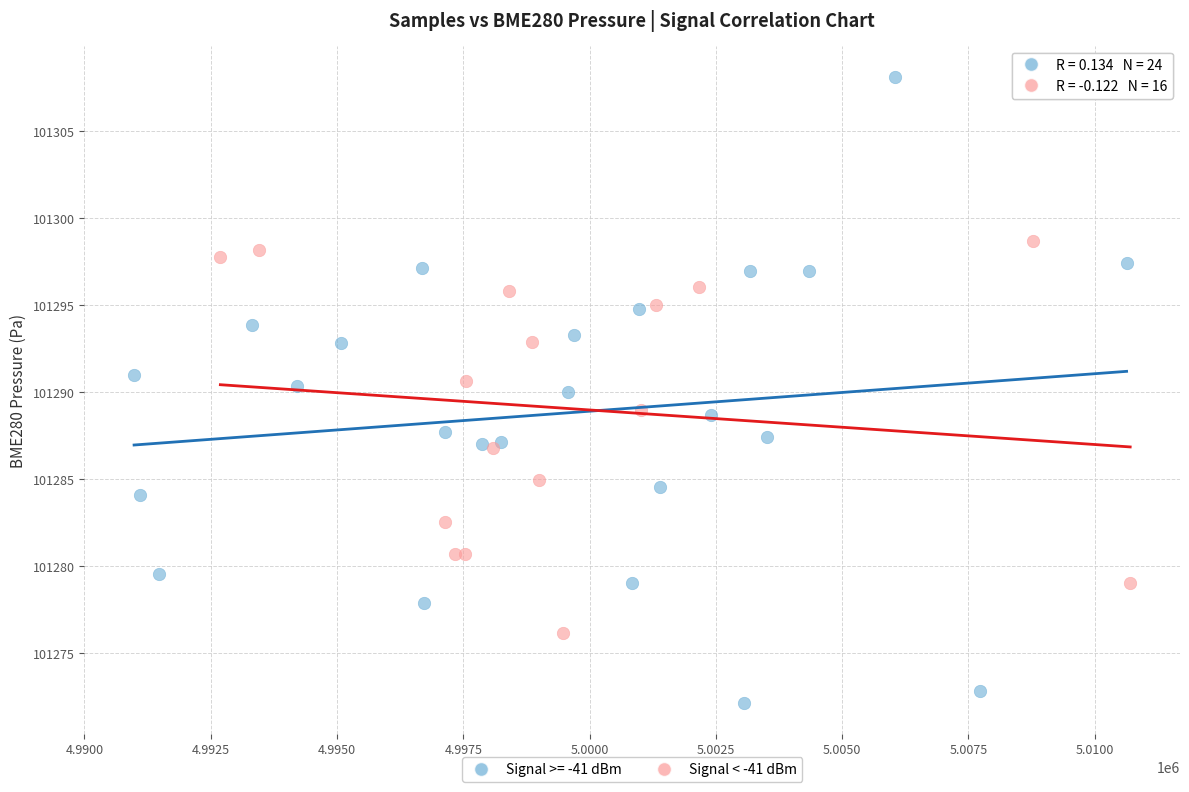

Which series contains the lowest Y value?

Signal >= -41 dBm